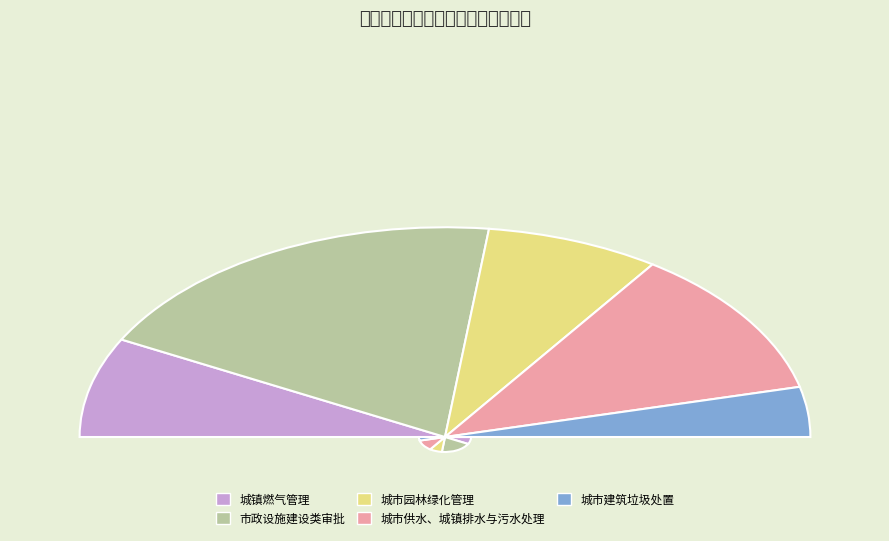

To the nearest percent, what is the average slice percentage?

20%